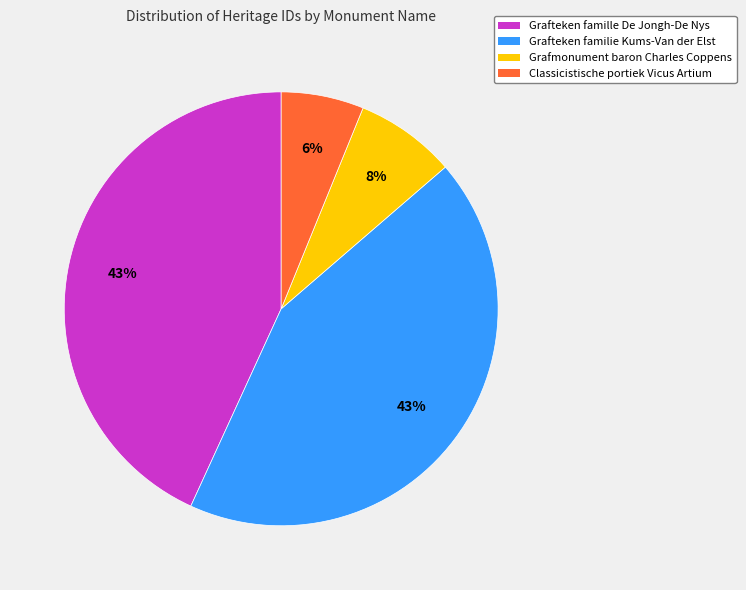

To the nearest percent, what is the difference between the largest and smallest slice percentages?

37%